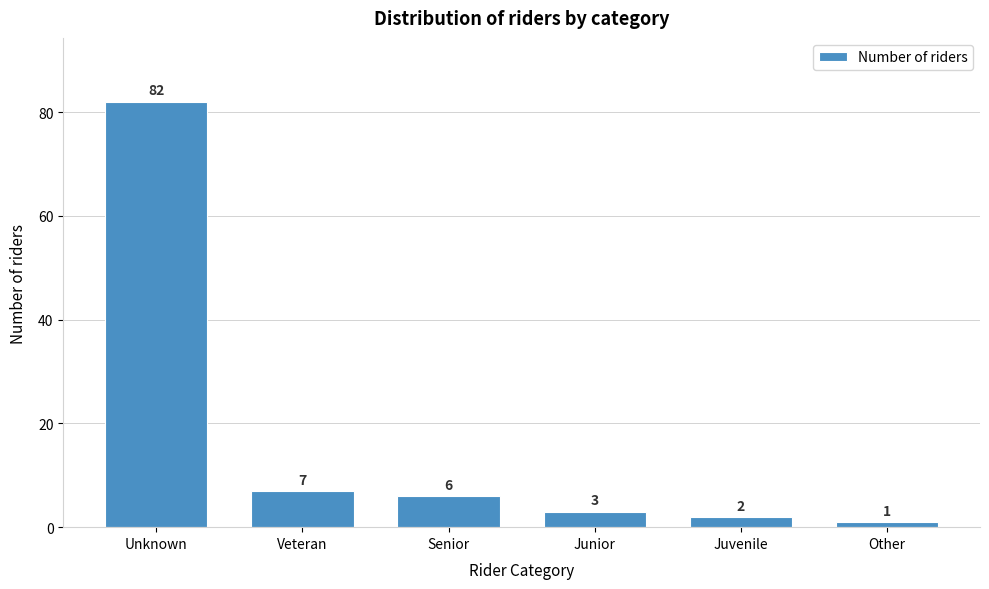

Reading left to right, extract all data points from this chart.

82	7	6	3	2	1